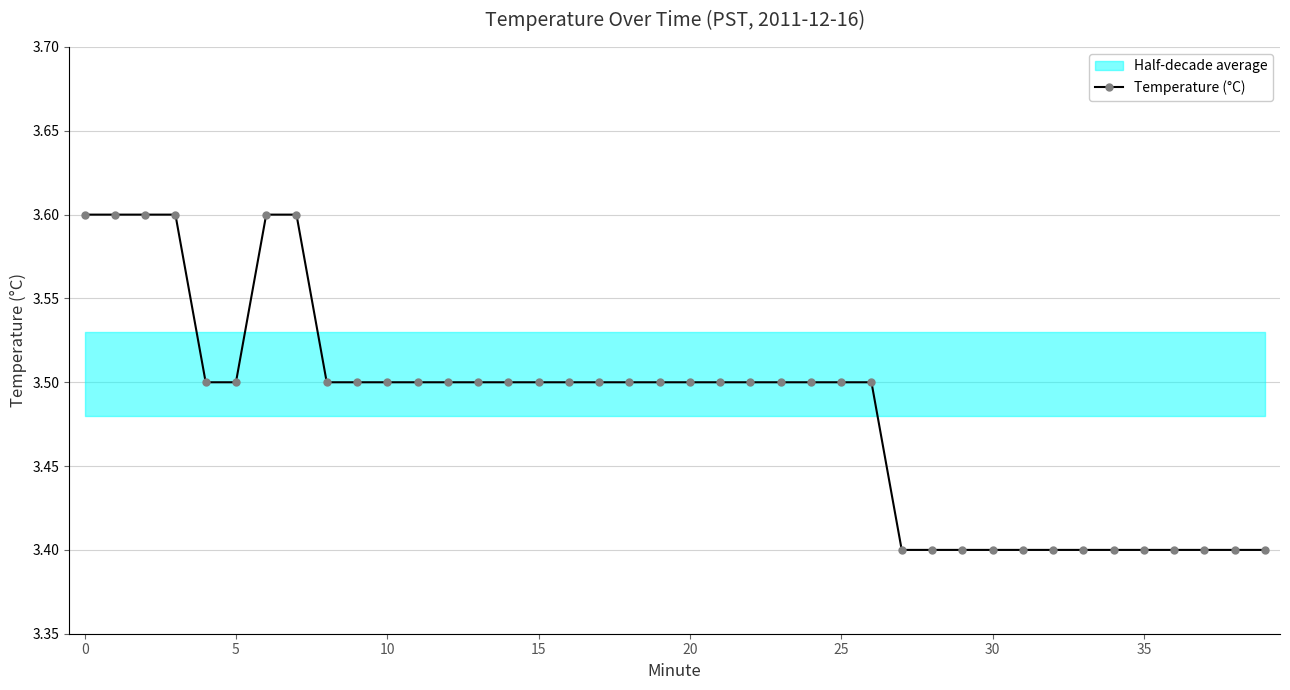

True or false: there are more than 0 points higher than both neighbors.

False